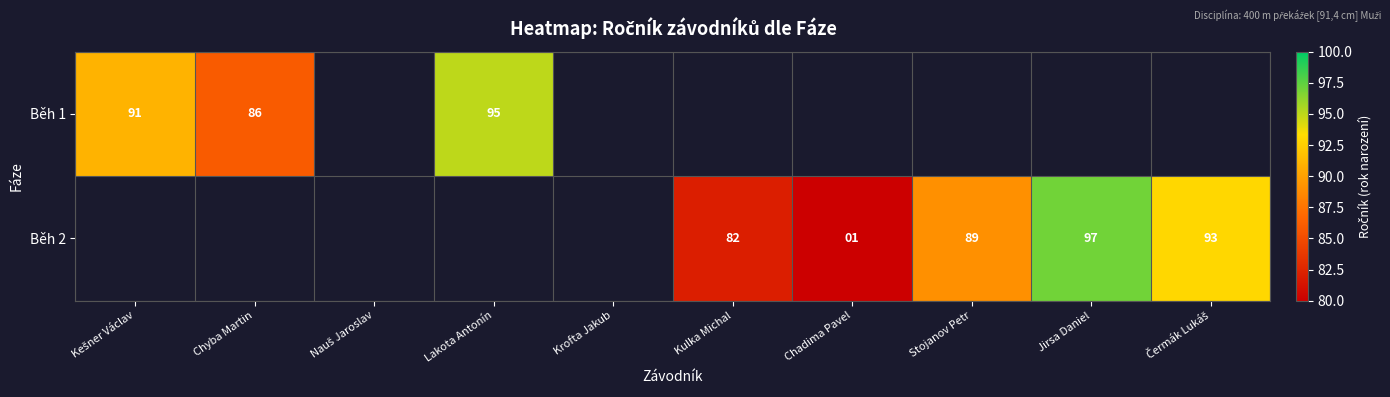

What is the smallest value displayed?

1.0